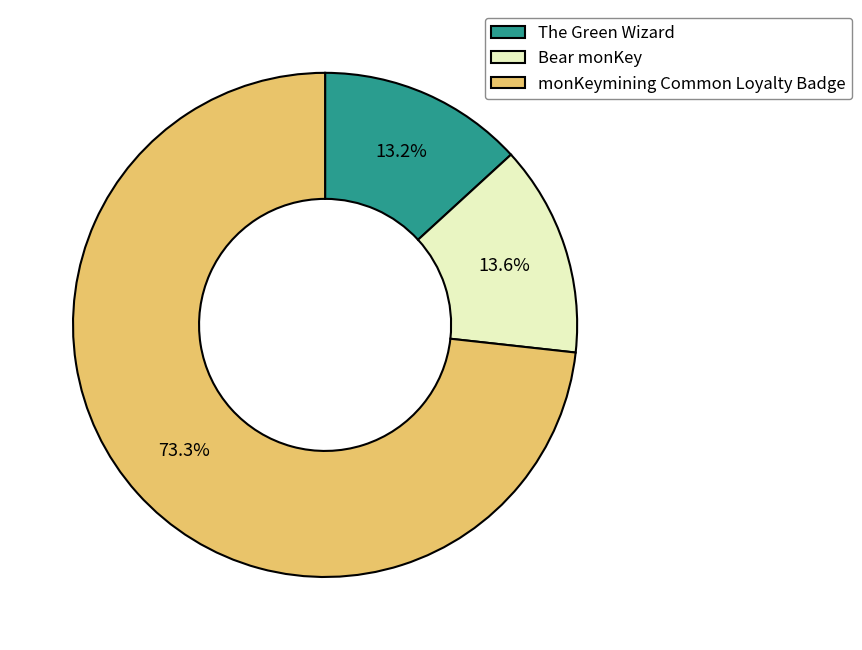

Does monKeymining Common Loyalty Badge represent more than half of the total?

Yes